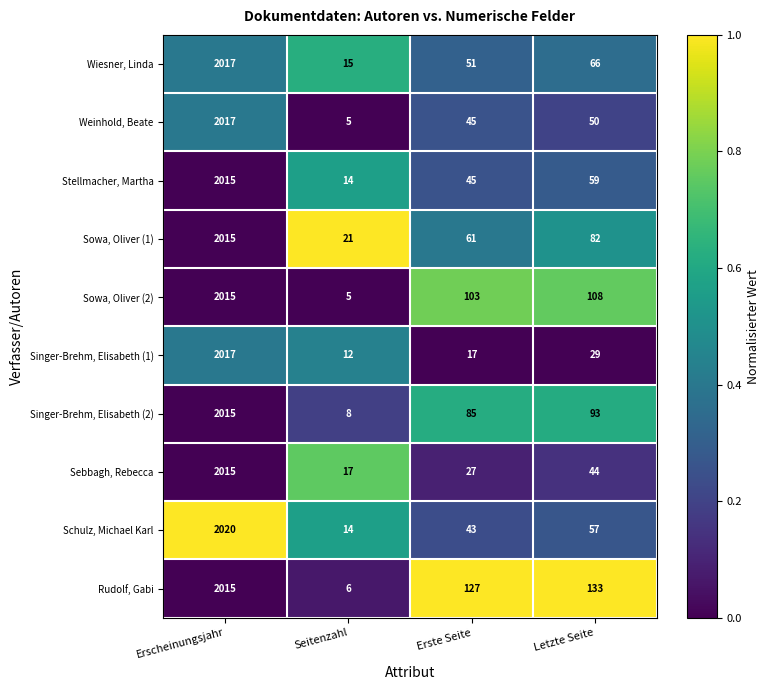

What is the average value of the Sowa, Oliver (1) series?

545